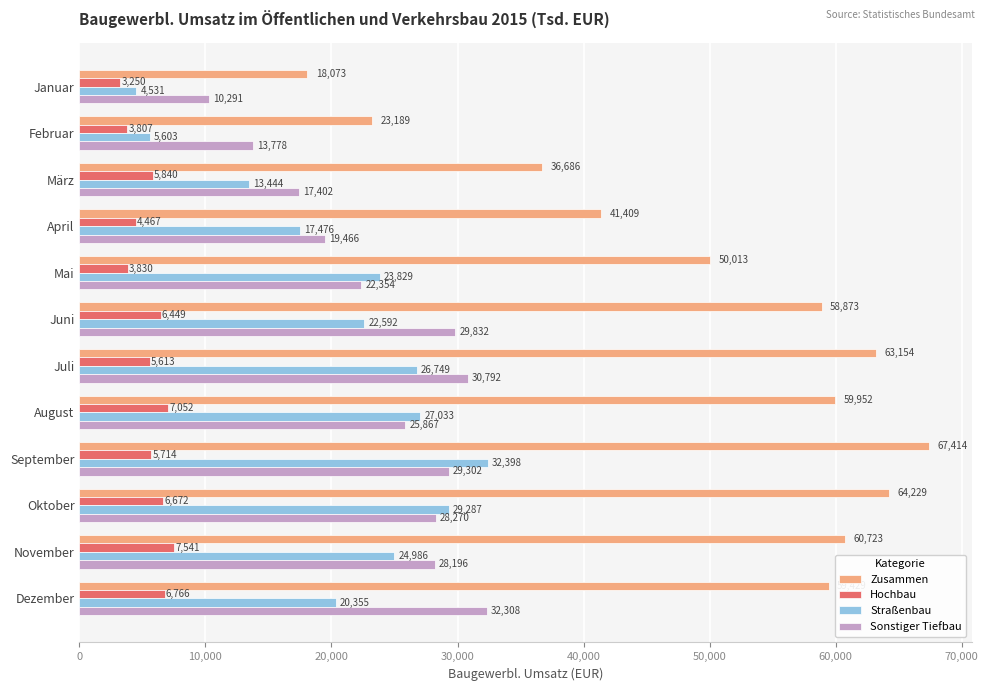

Where is Straßenbau nearest to the value 18464?

April